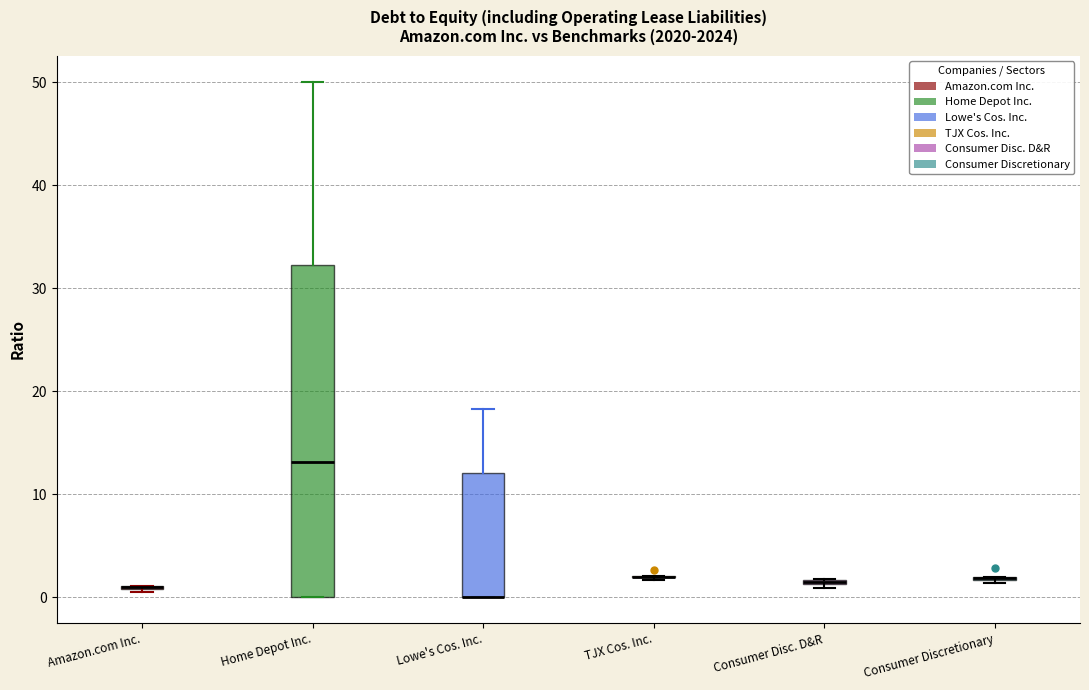

Which box is the tallest, from its lower edge to its upper edge?

Home Depot Inc.